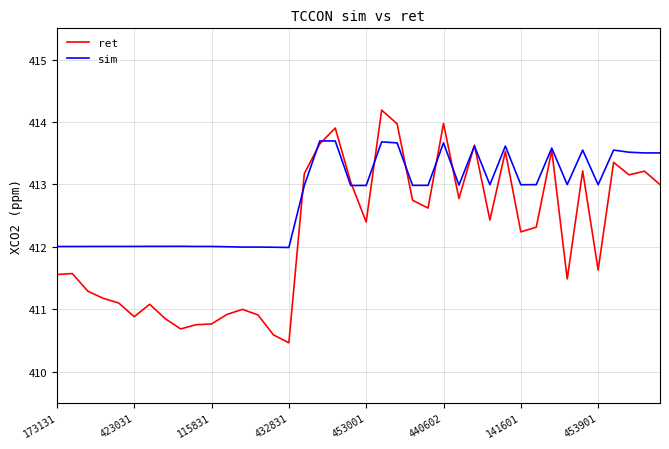

What is the minimum value shown in the chart?

410.5